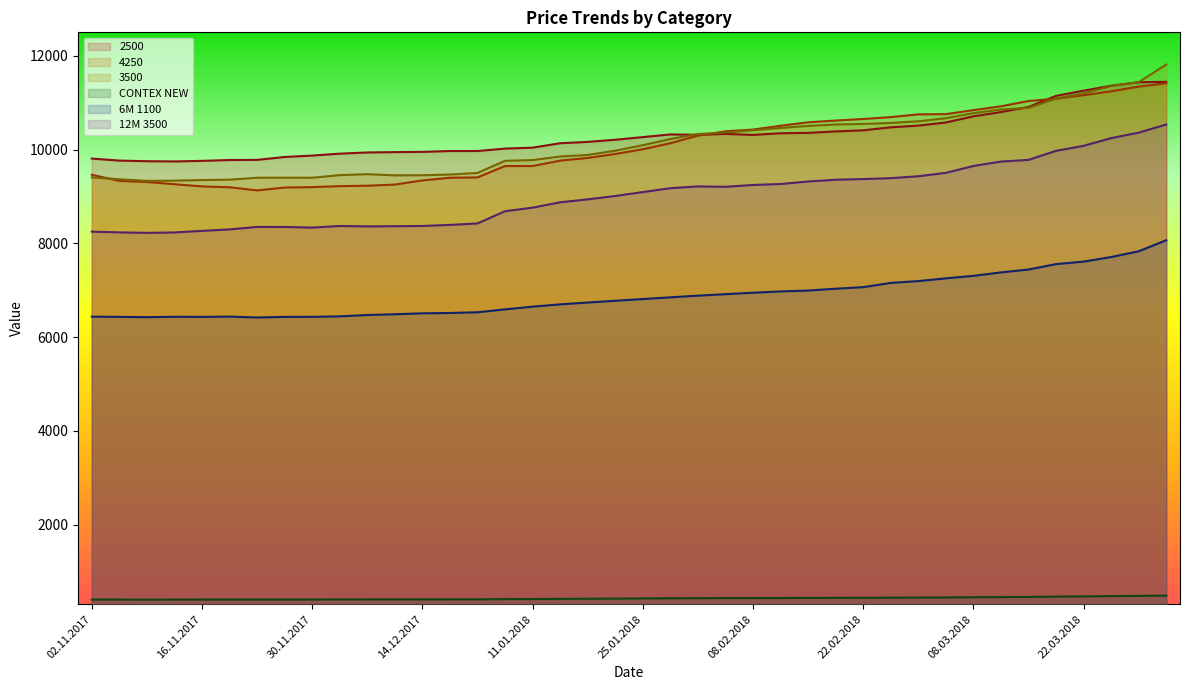

What is the approximate value of CONTEX NEW at 09.01.2018, to the nearest 10?

410